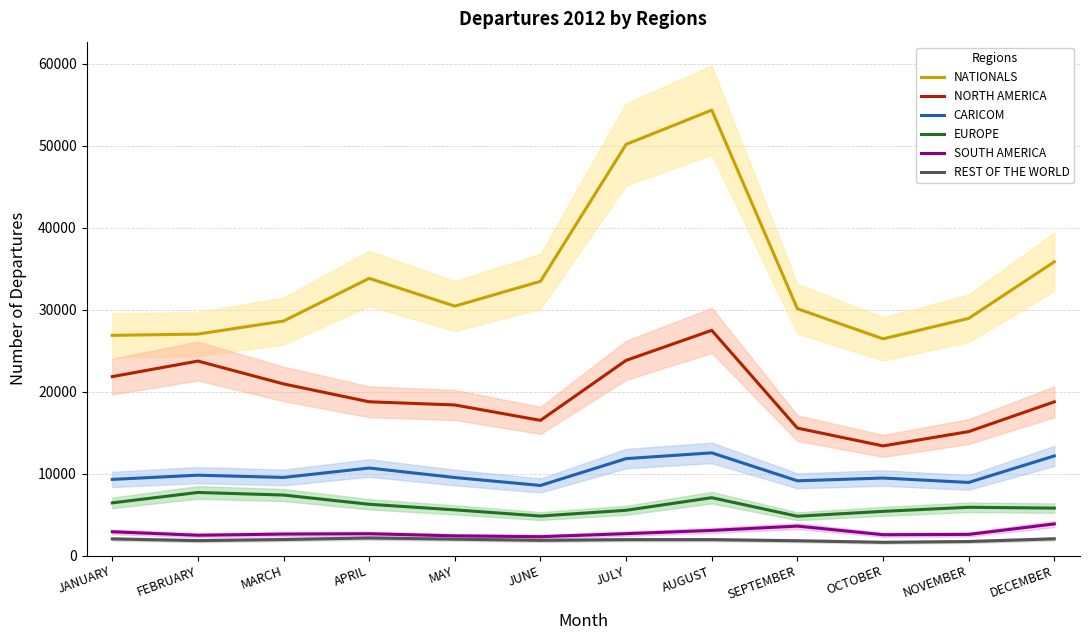

At which category does NORTH AMERICA reach its first local peak?

FEBRUARY